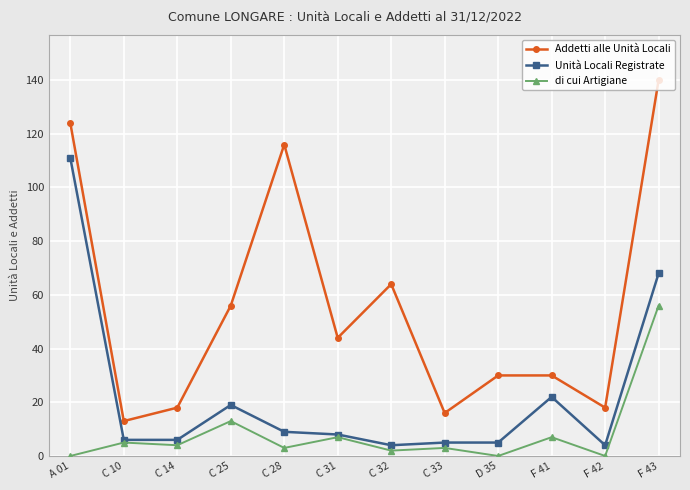

What position from the right is F 41?

3